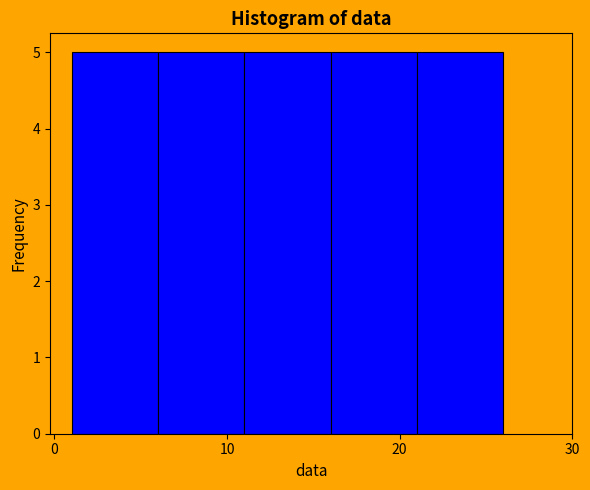

Reading left to right, list every bar in this chart as the range it spans on the x-axis followed by its height. The values are not printed on the chart, so give them approximately, as read against the axis.

1 to 6: 5
6 to 11: 5
11 to 16: 5
16 to 21: 5
21 to 26: 5